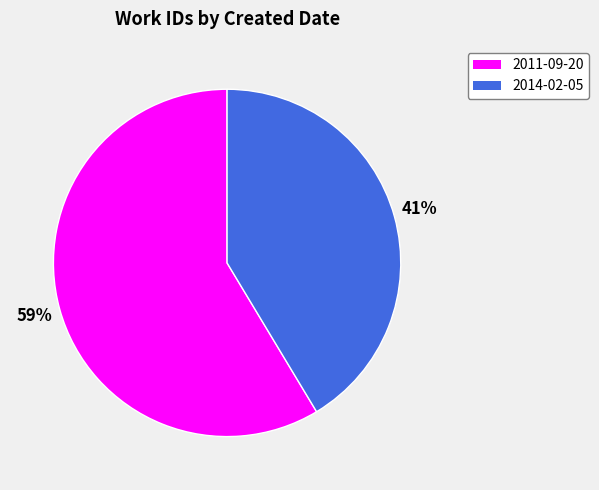

True or false: 2011-09-20 accounts for 44% of the total.

False